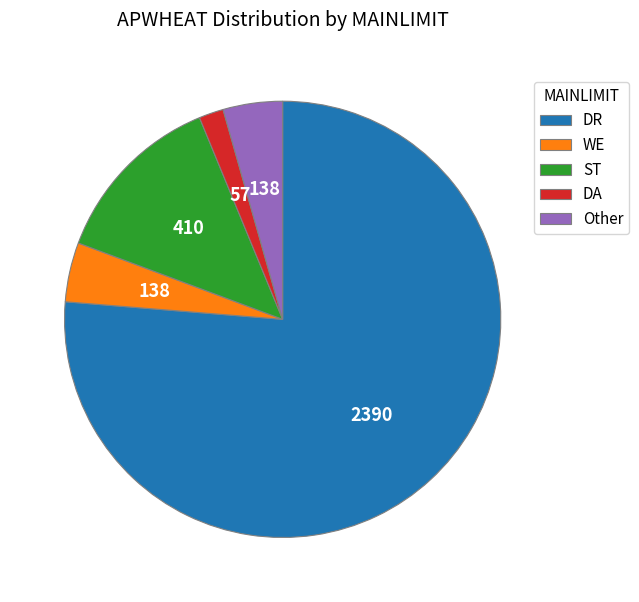

Count the number of slices in the pie.

5